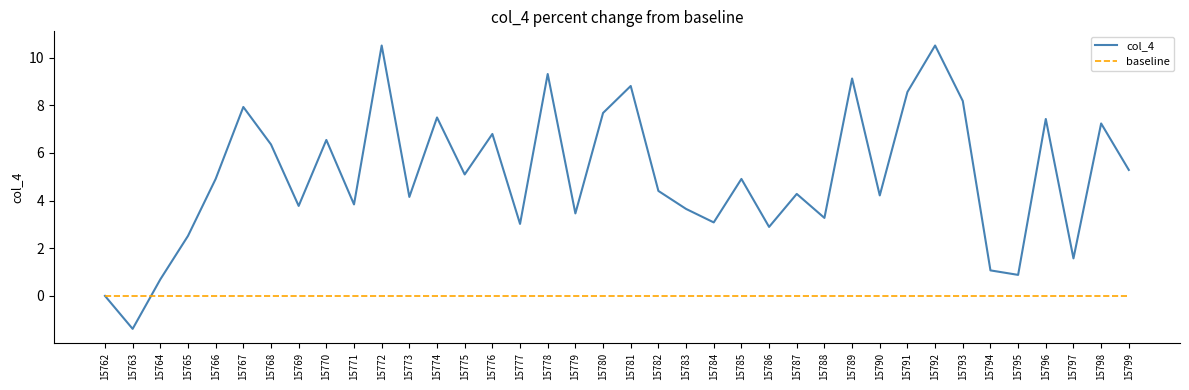

Rank the series at 15794 from highest to lowest value.

col_4, baseline